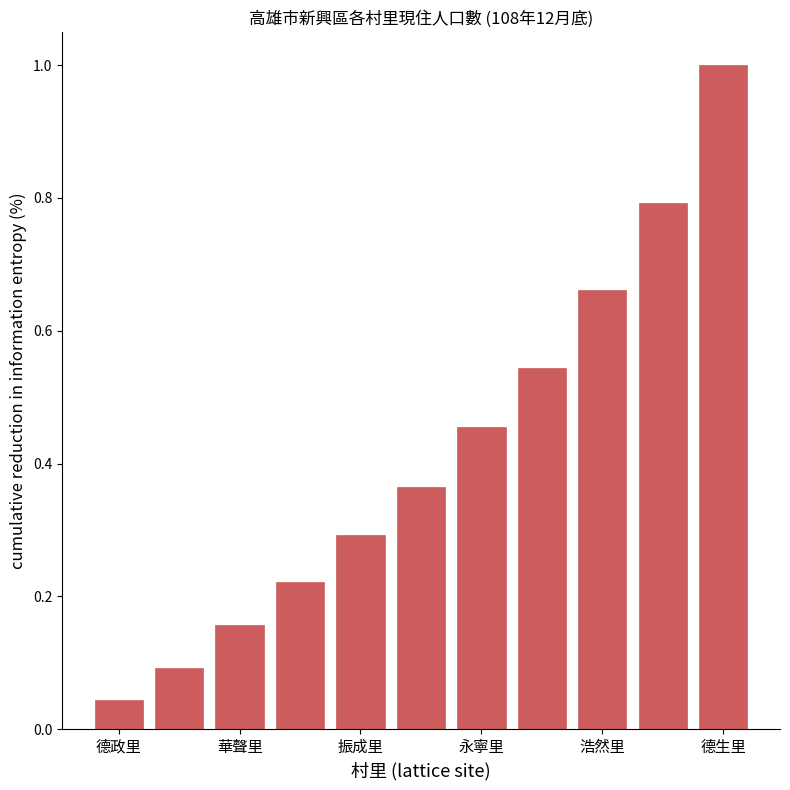

What is the sum of all values?

4.6